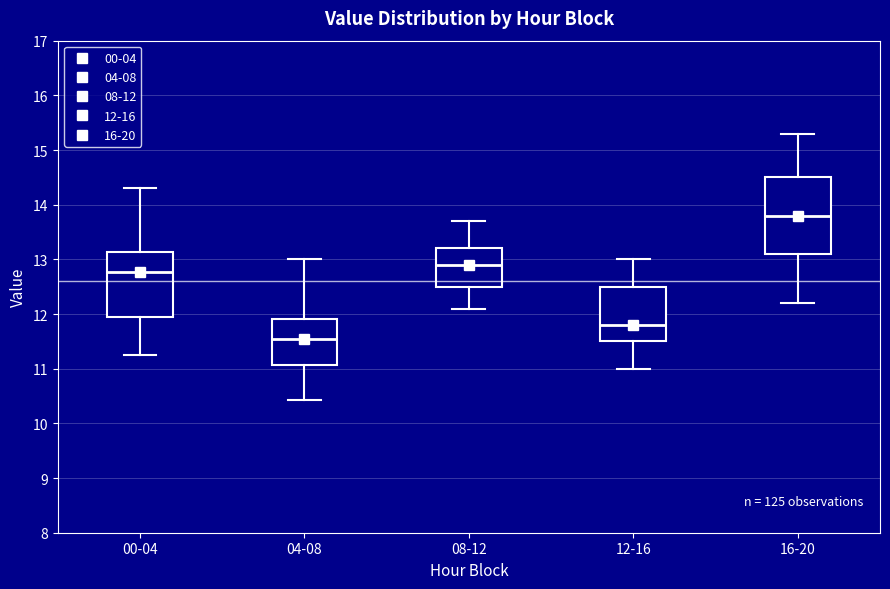

Which box is the tallest, from its lower edge to its upper edge?

16-20